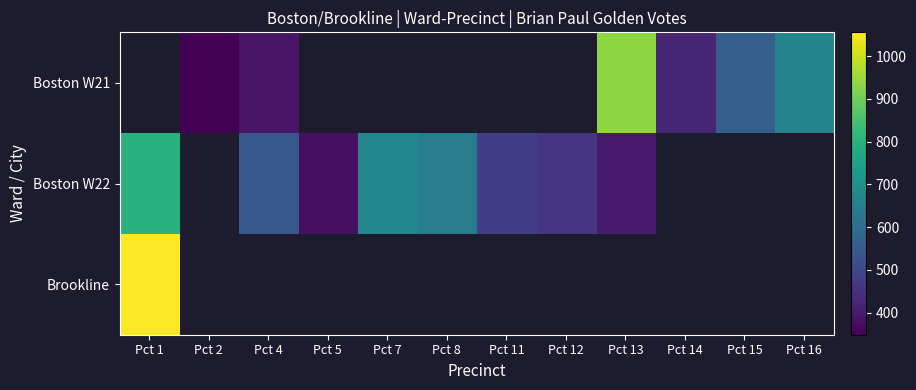

At which label is Brookline closest to 1056?

Pct 1